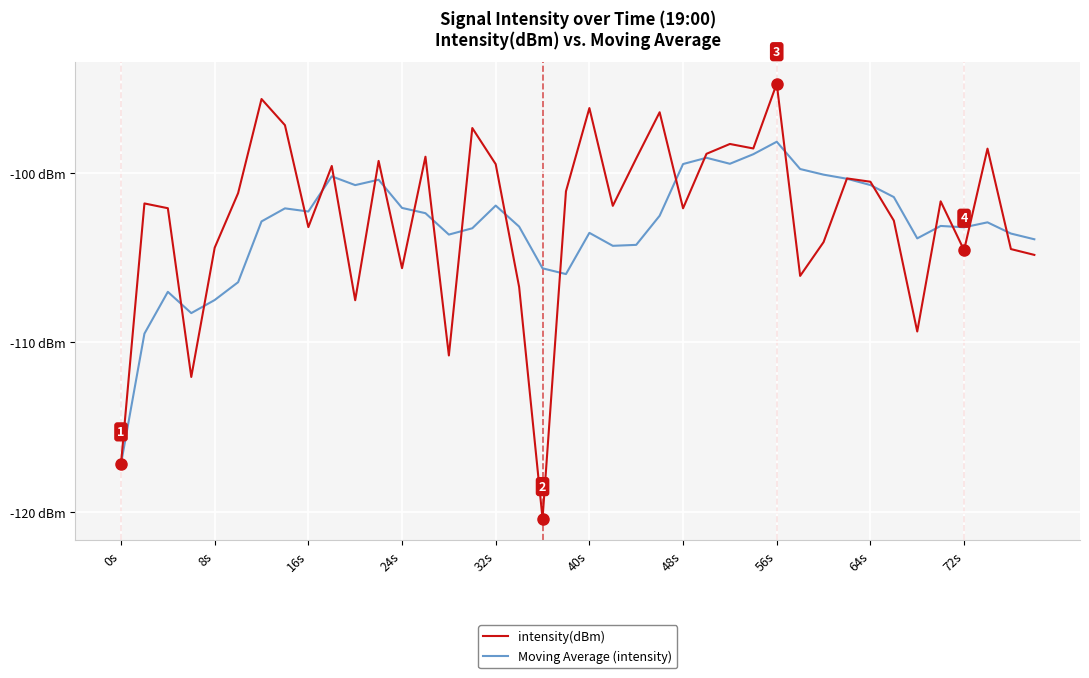

What are all the series names shown in the legend?

intensity(dBm), Moving Average (intensity)